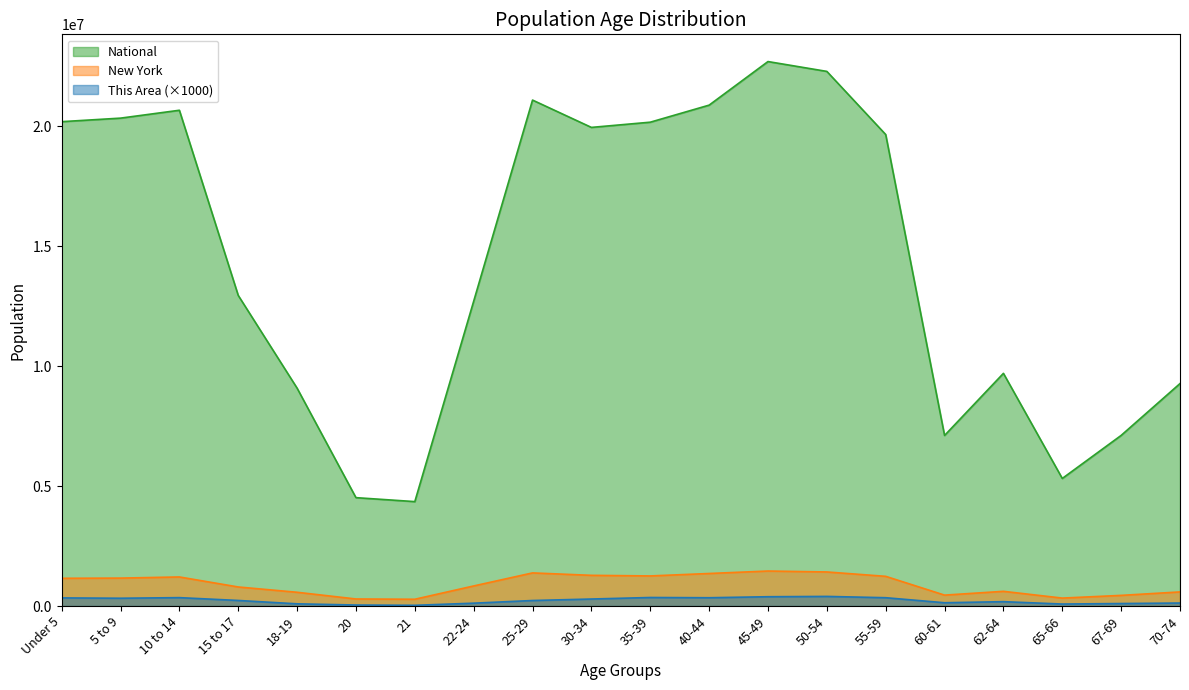

Rank the categories by New York value from highest to lowest.

45-49, 50-54, 25-29, 40-44, 30-34, 35-39, 55-59, 10 to 14, 5 to 9, Under 5, 22-24, 15 to 17, 62-64, 70-74, 18-19, 60-61, 67-69, 65-66, 20, 21